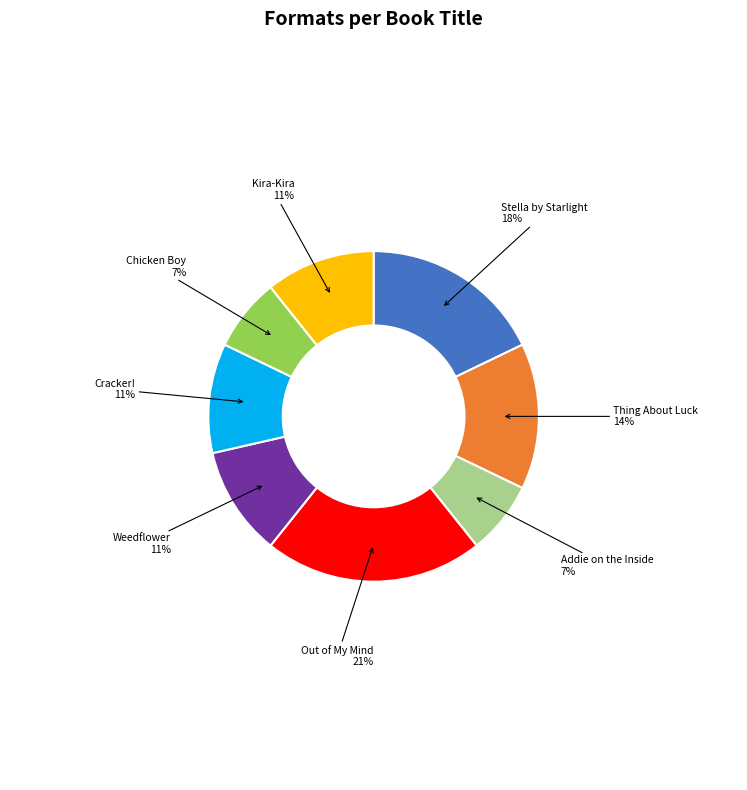

Is there a majority slice in this chart?

No